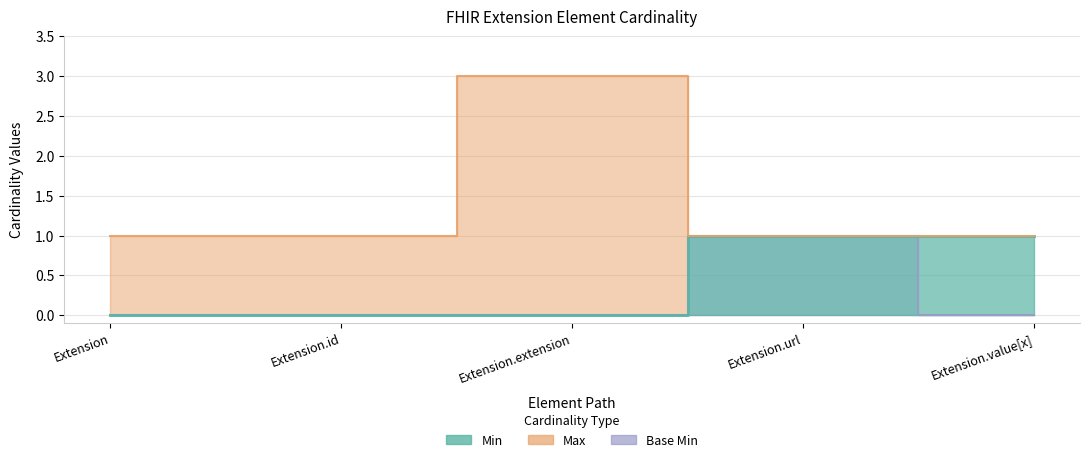

Rank the series by their maximum value, from highest to lowest.

Max, Min, Base Min